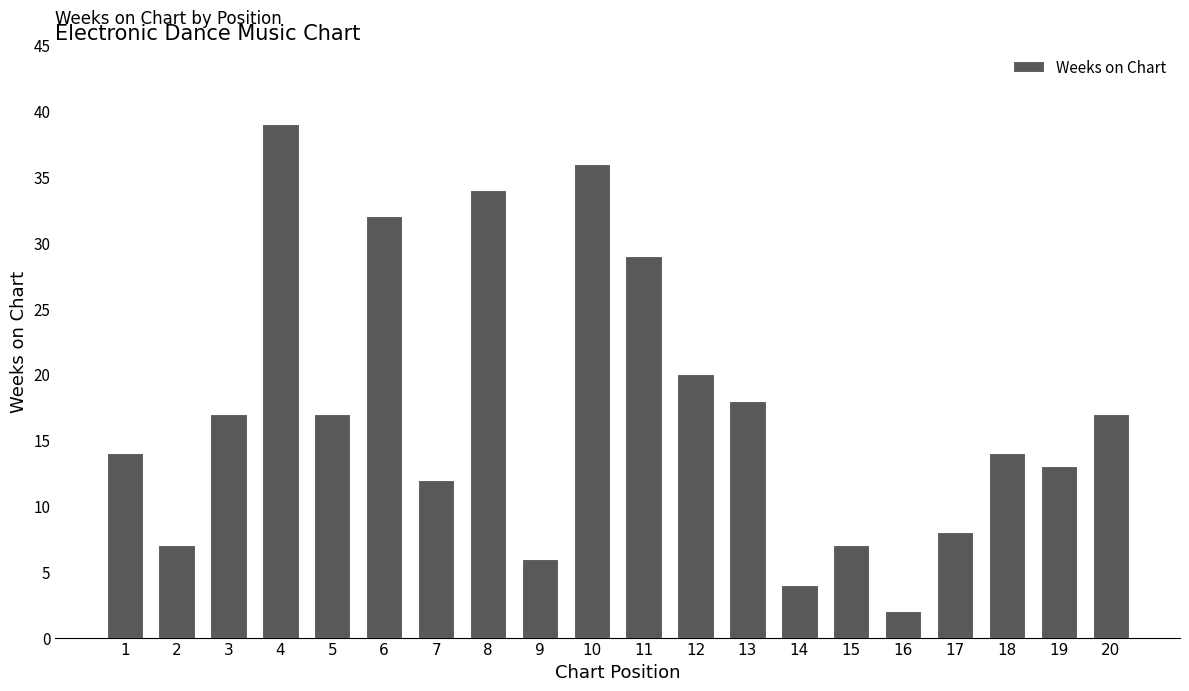

Which category has the lowest value across all series?

16